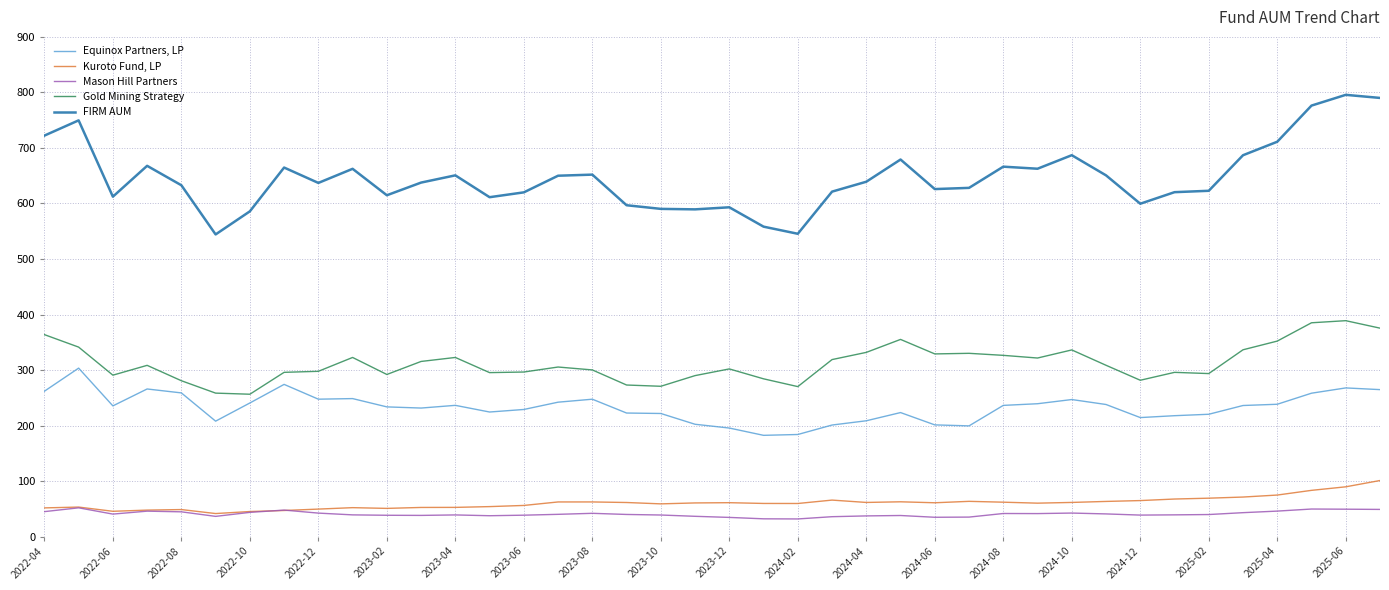

How many lines are shown in the chart?

5